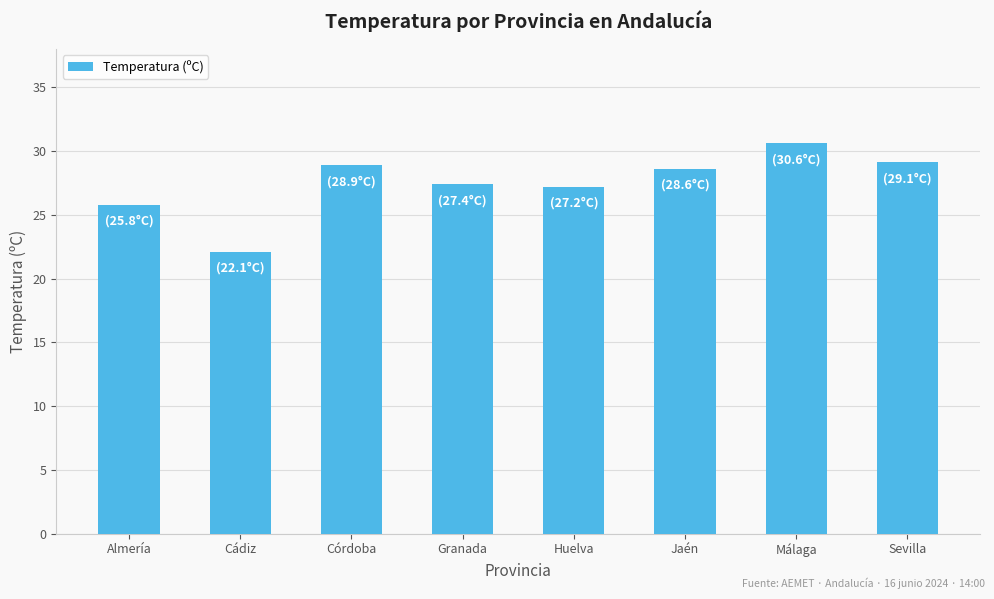

What is the label of the 7th bar from the left?

Málaga